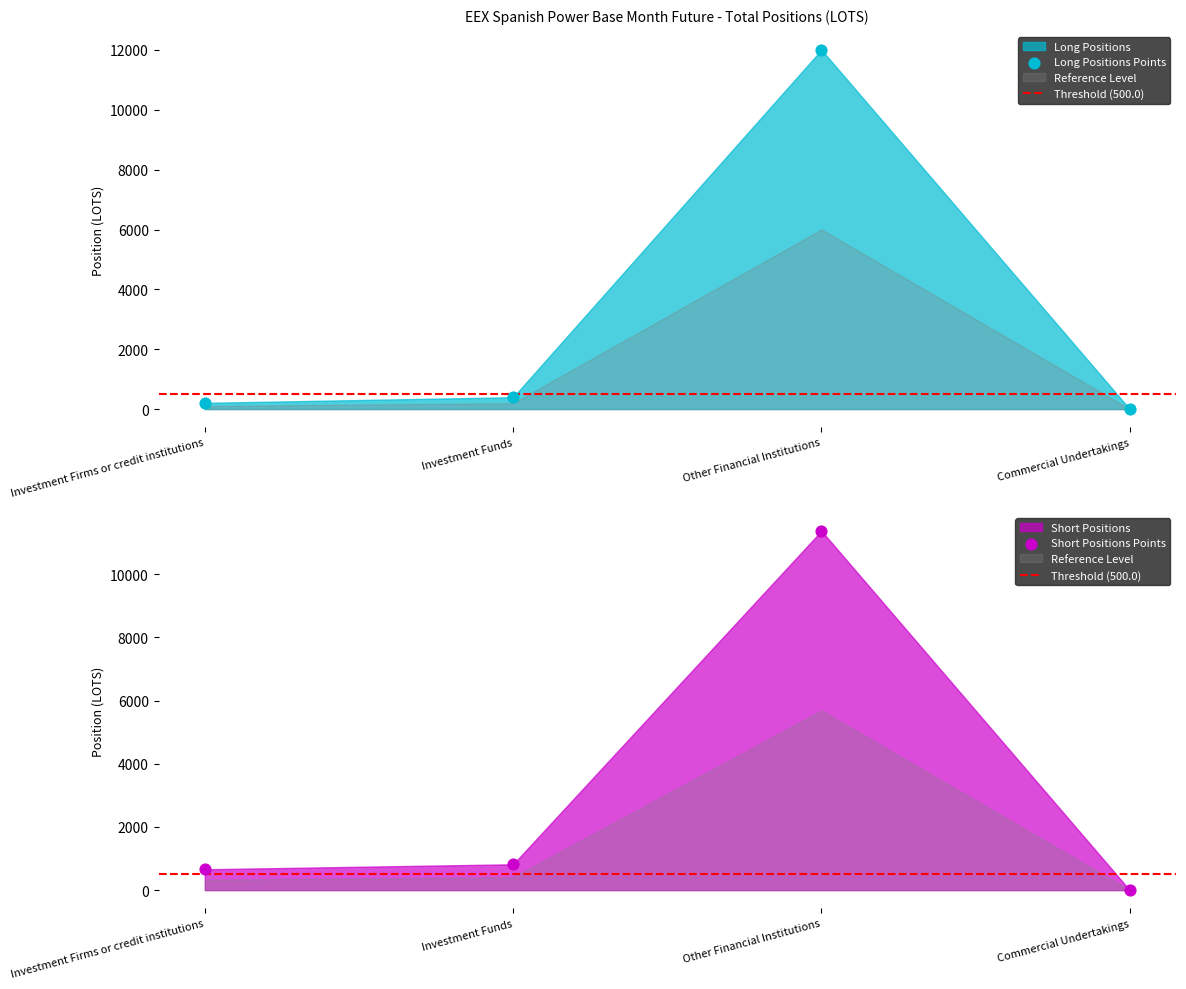

What is the total value across all series at Other Financial Institutions?

23374.1